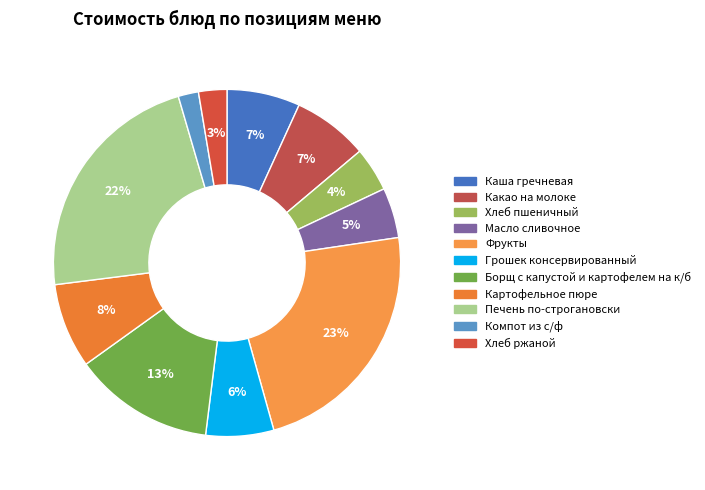

Between Фрукты and Печень по-строгановски, which is larger?

Фрукты